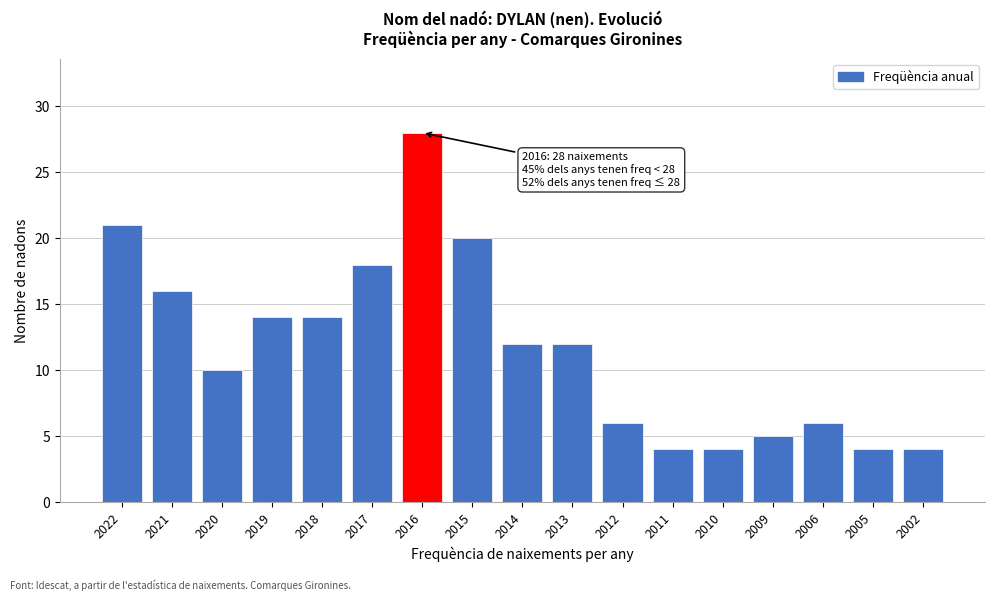

Reading left to right, extract all data points from this chart.

21	16	10	14	14	18	28	20	12	12	6	4	4	5	6	4	4